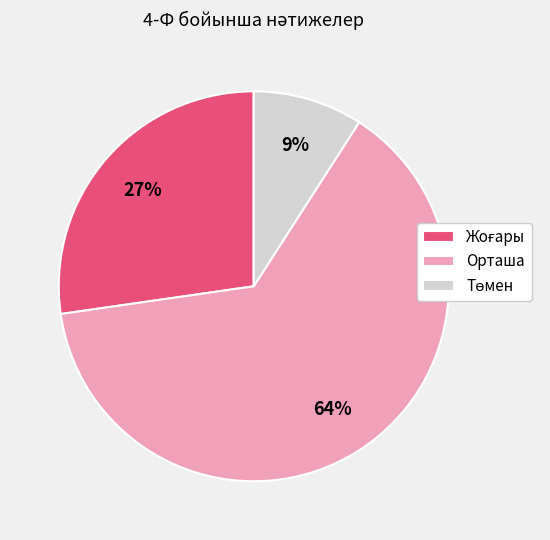

Is it true that Орташа is 70% of the pie?

False